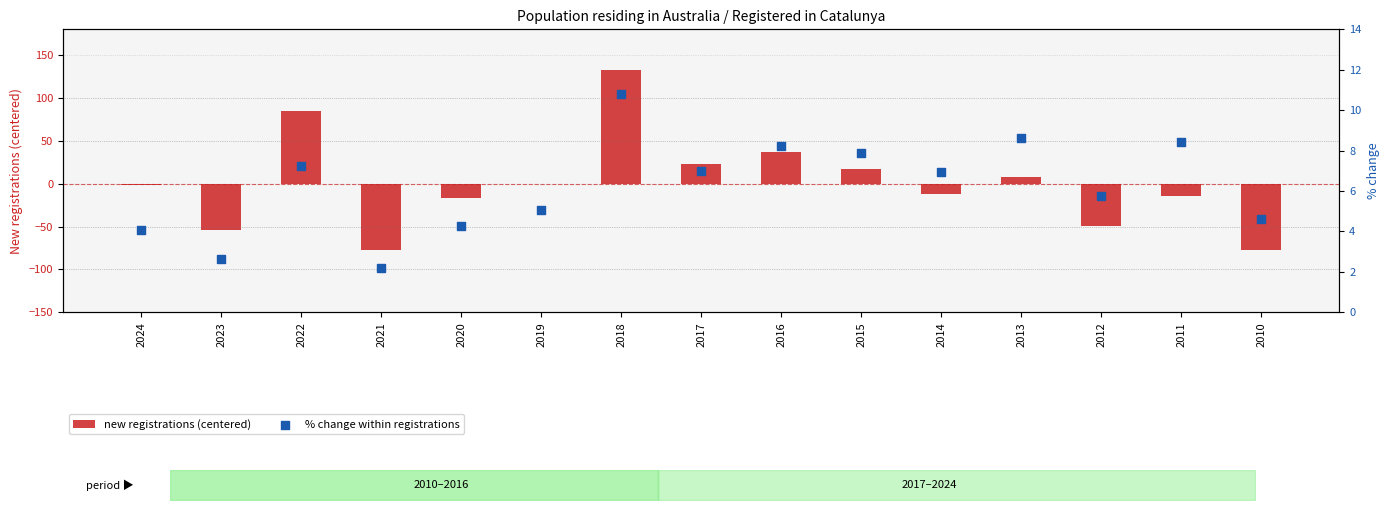

Which series has the largest Y range (max minus min)?

new registrations (centered)